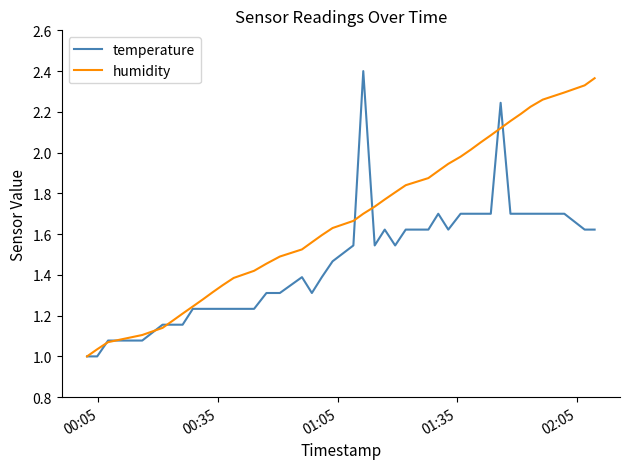

List the series in order of their overall mean, highest first.

humidity, temperature